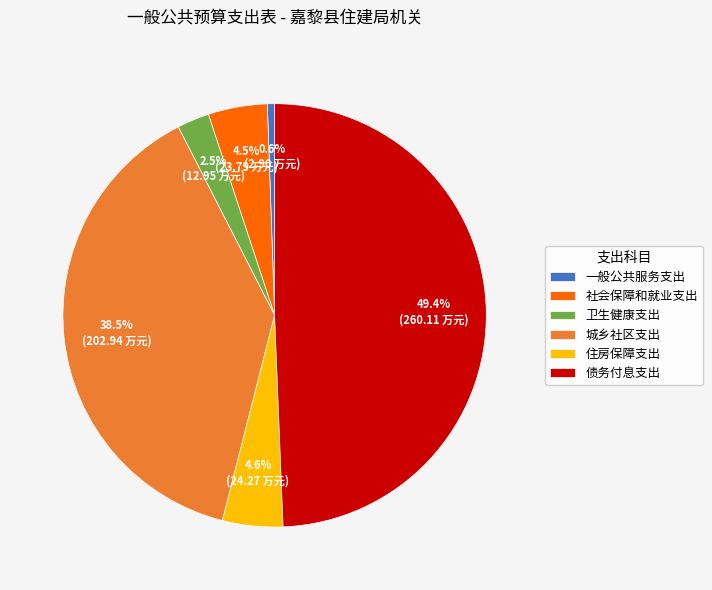

What portion of the pie excludes 债务付息支出?

50.6%